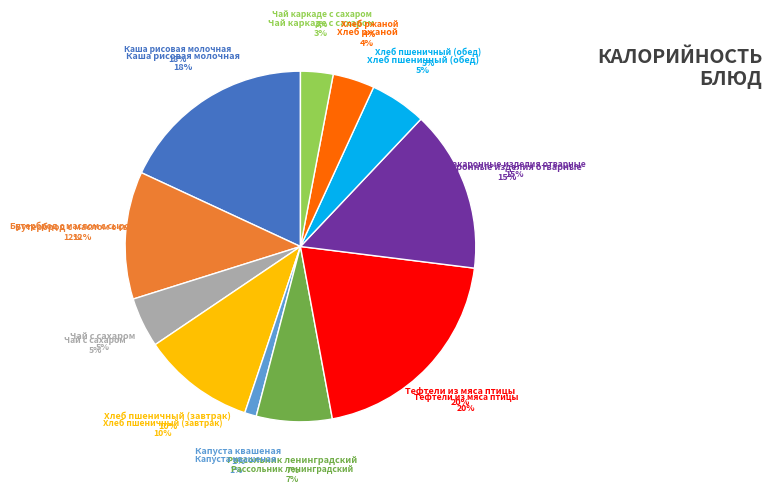

What is the total percentage of Макаронные изделия отварные and Рассольник ленинградский?

21.9%